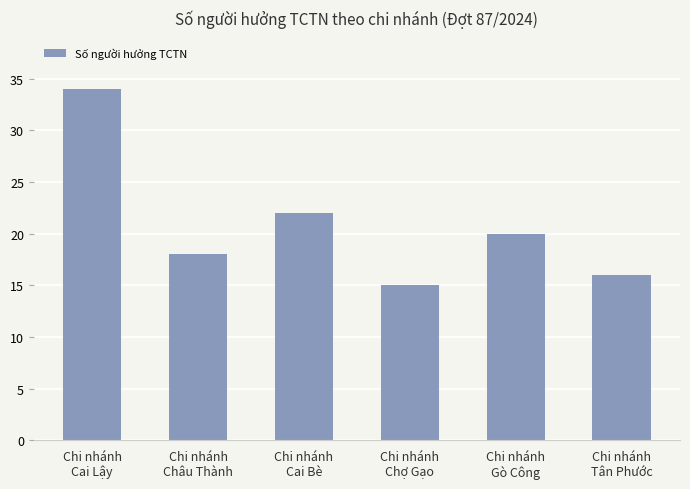

Reading left to right, what are all the values shown in this chart?

34	18	22	15	20	16